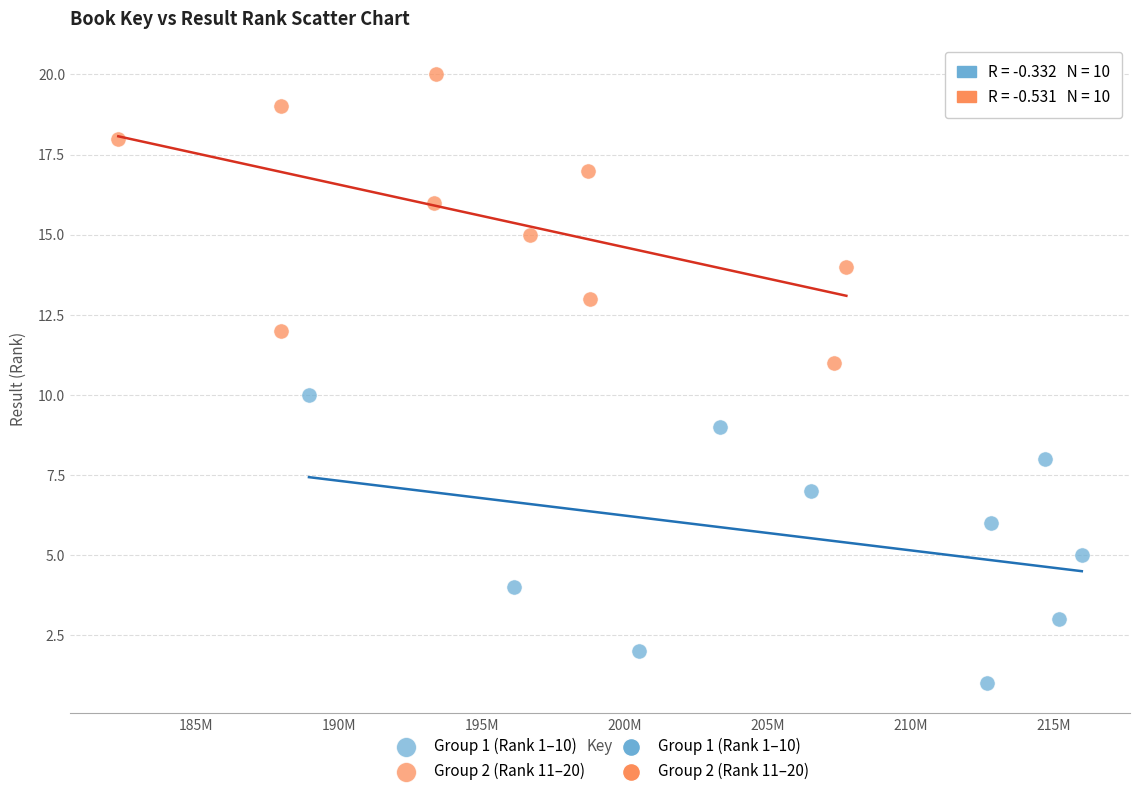

Which series reaches the minimum Y coordinate?

Group 1 (Rank 1–10)